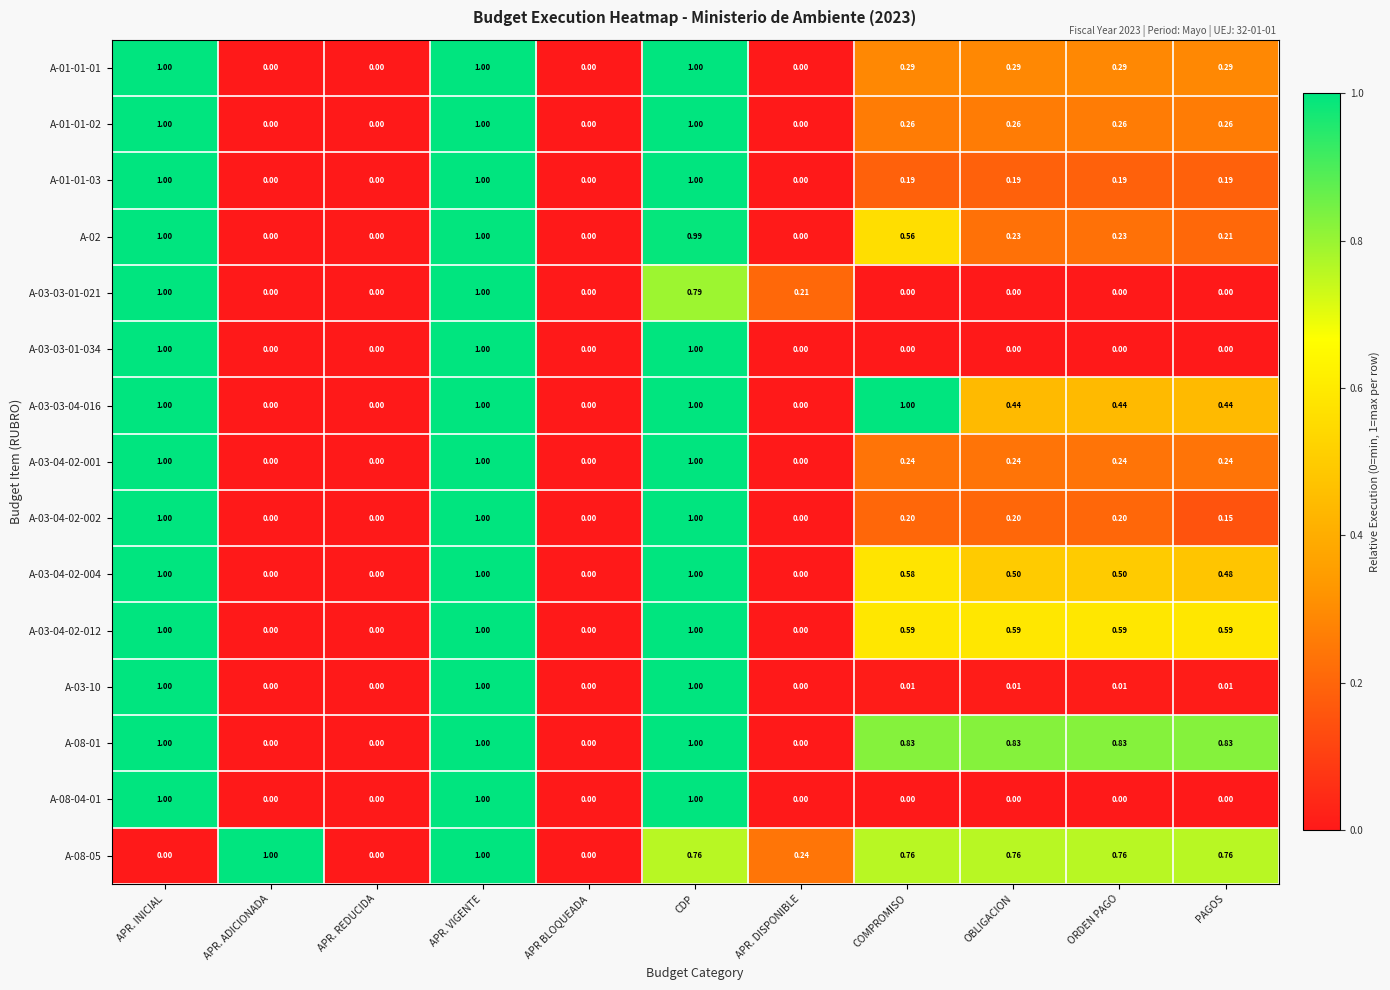

How many series are shown in this chart?

15